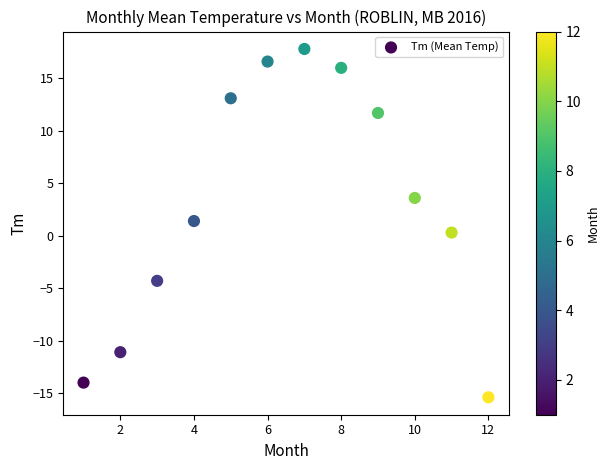

What is the range of X values (max minus min)?

11.0